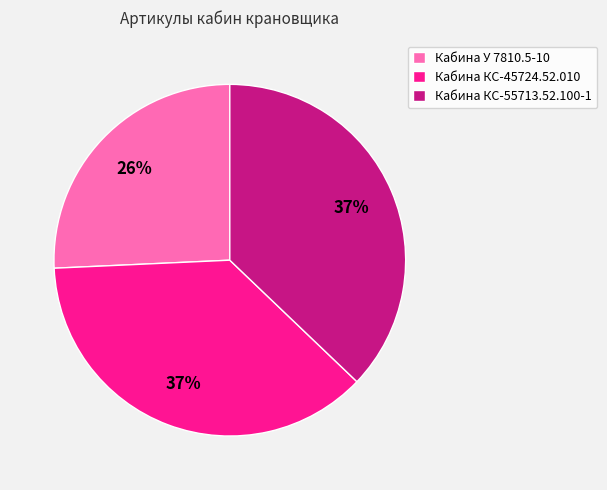

Do Кабина КС-45724.52.010 and Кабина У 7810.5-10 together represent more than half of the pie?

Yes